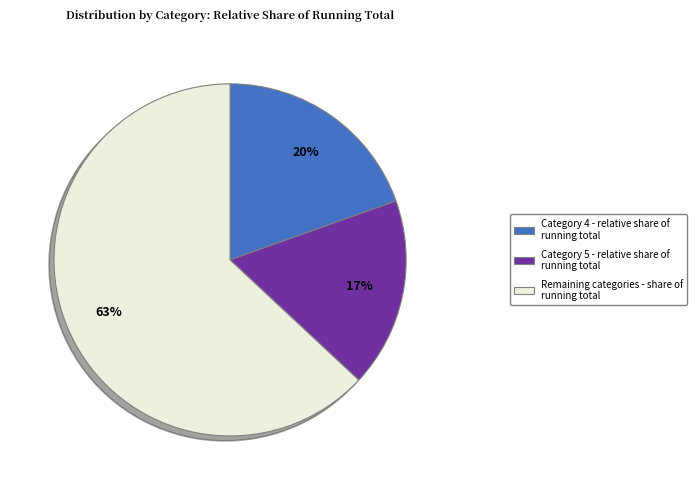

To the nearest percent, what is the difference between the largest and smallest slice percentages?

46%